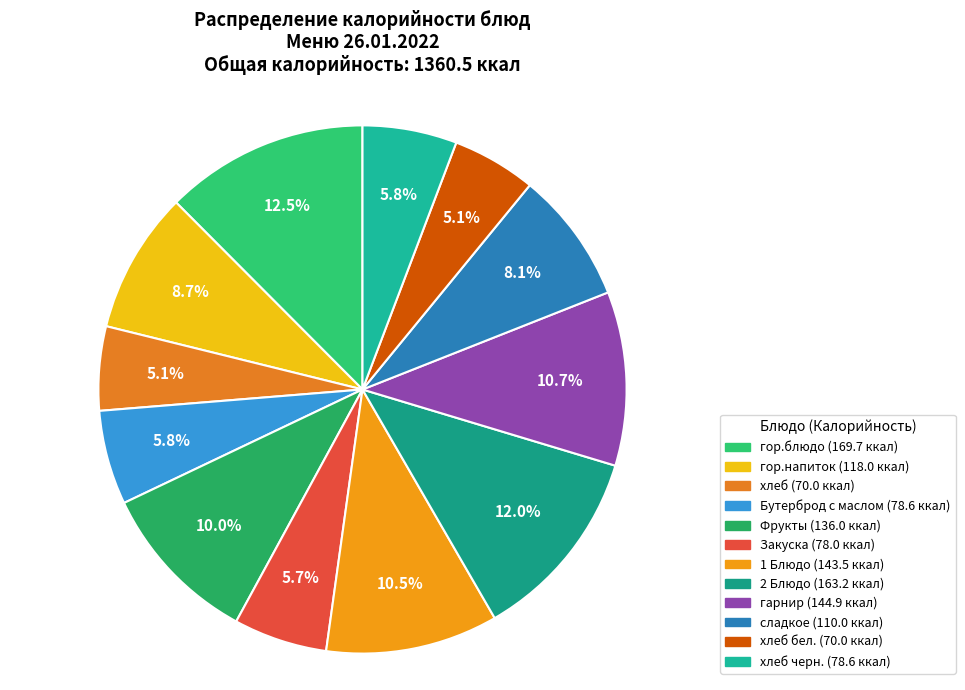

Rank the categories by value from highest to lowest.

гор.блюдо, 2 Блюдо, гарнир, 1 Блюдо, Фрукты, гор.напиток, сладкое, Бутерброд с маслом, хлеб черн., Закуска, хлеб, хлеб бел.